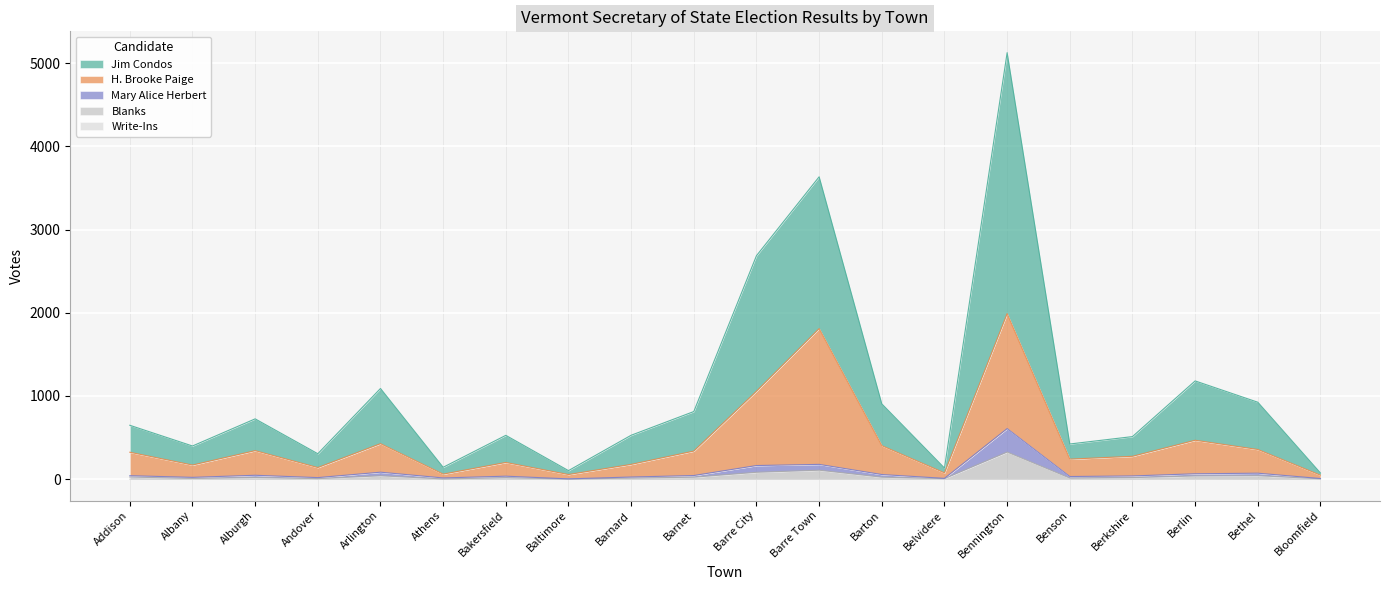

At how many categories does at least one series exceed 4409?

1